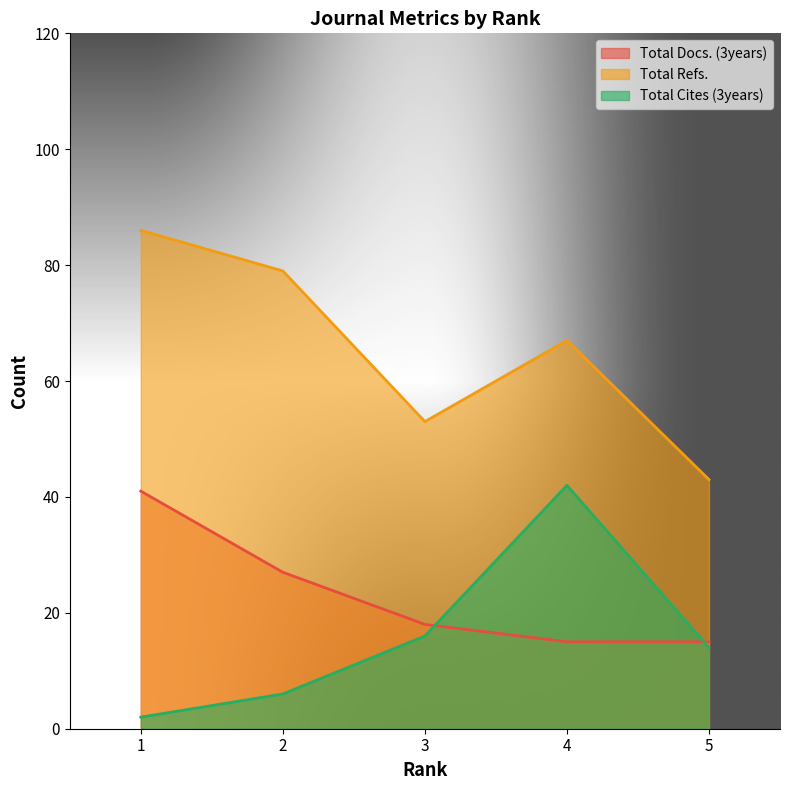

What is the greatest value displayed?

86